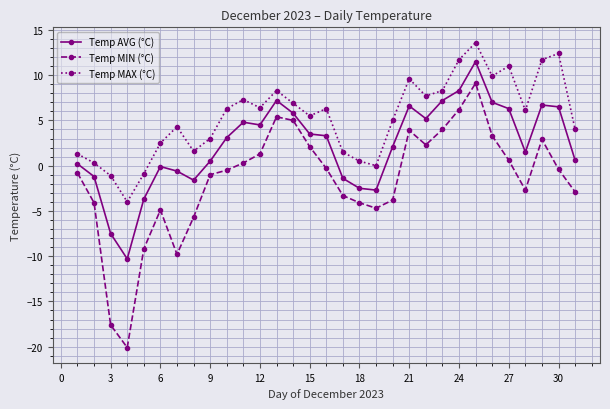

List the series in order of their overall mean, highest first.

Temp MAX (°C), Temp AVG (°C), Temp MIN (°C)